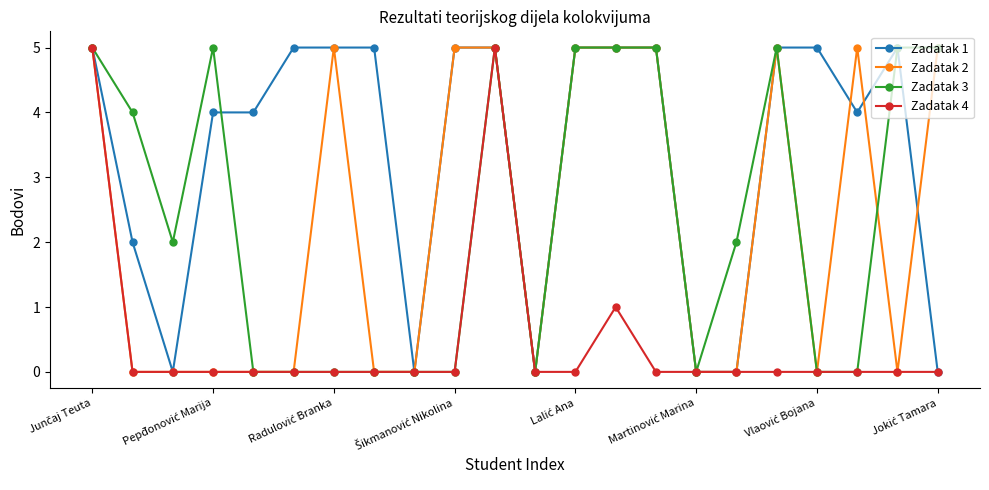

What is the highest value of the Zadatak 3 series?

5